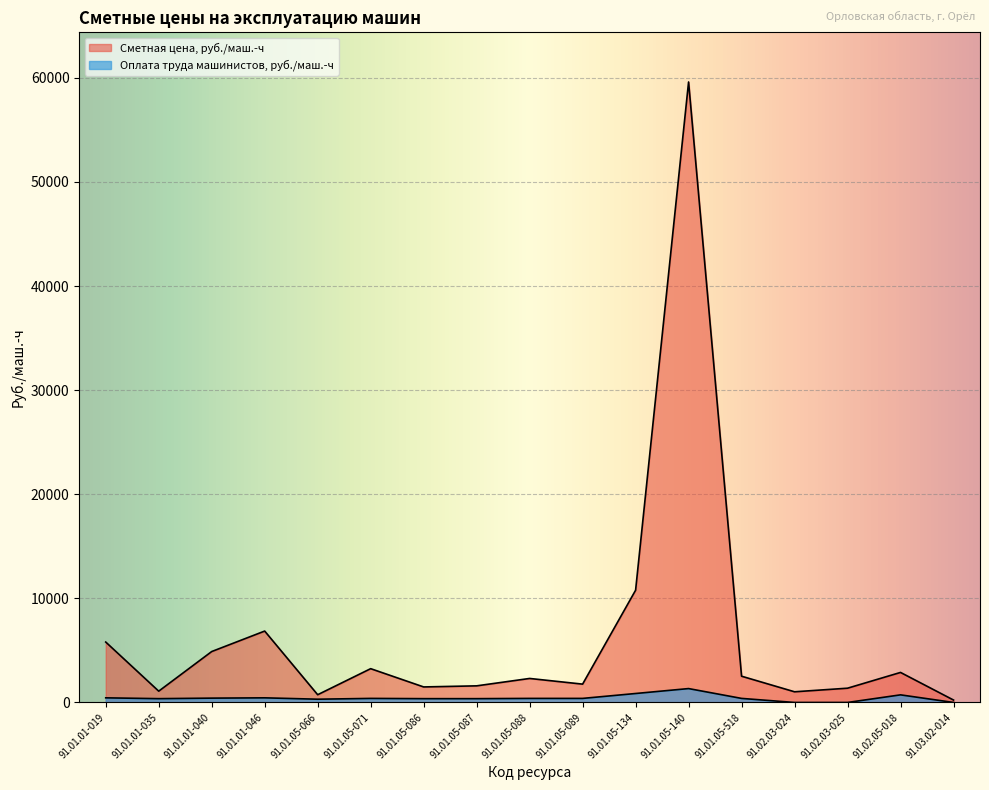

Where is the first local minimum for Оплата труда машинистов, руб./маш.-ч?

91.01.01-035